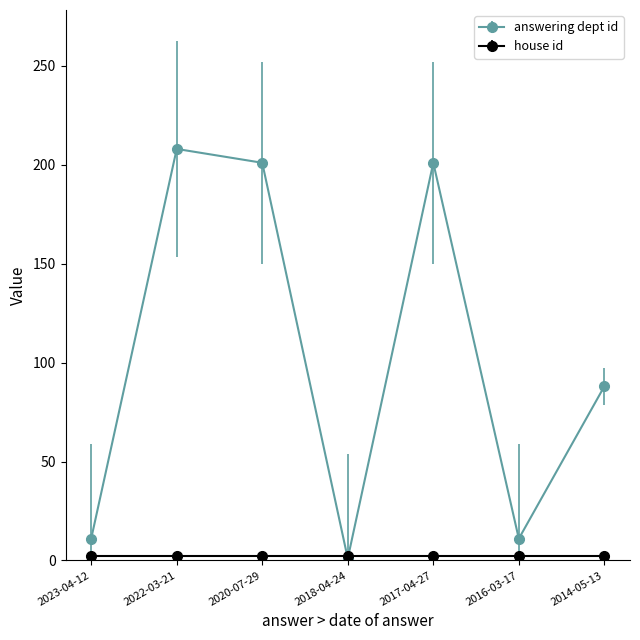

Which series has the largest range (max minus min)?

answering dept id